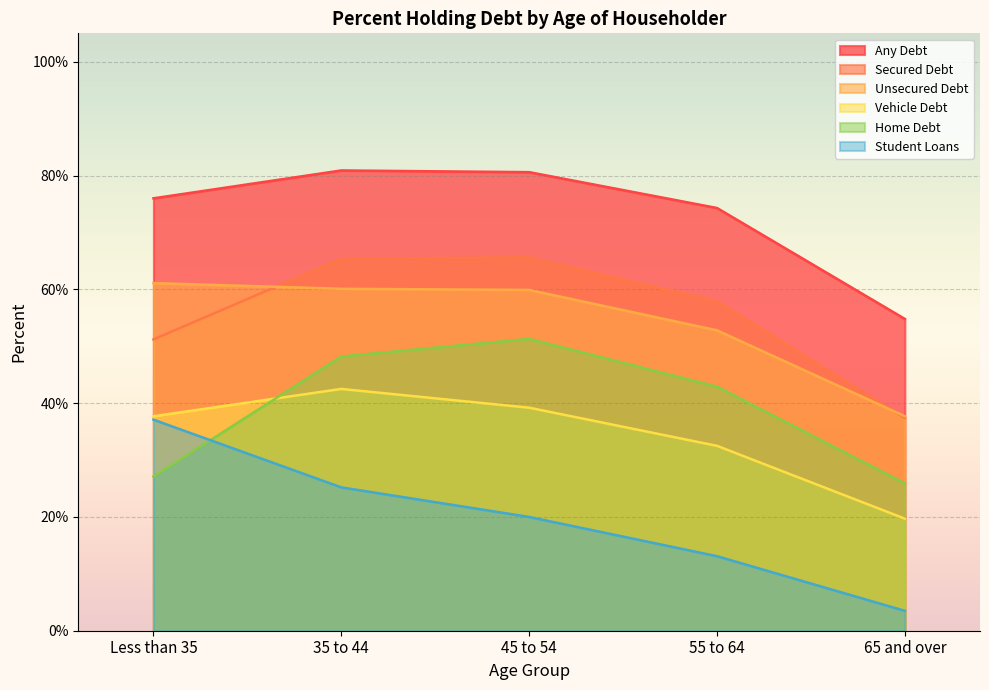

How many data points does each series have?

5